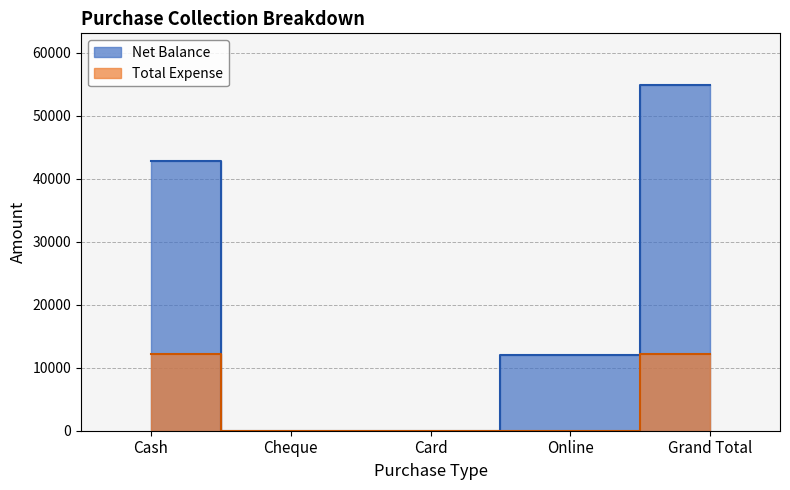

What is the average value of the Total Expense series?

4851